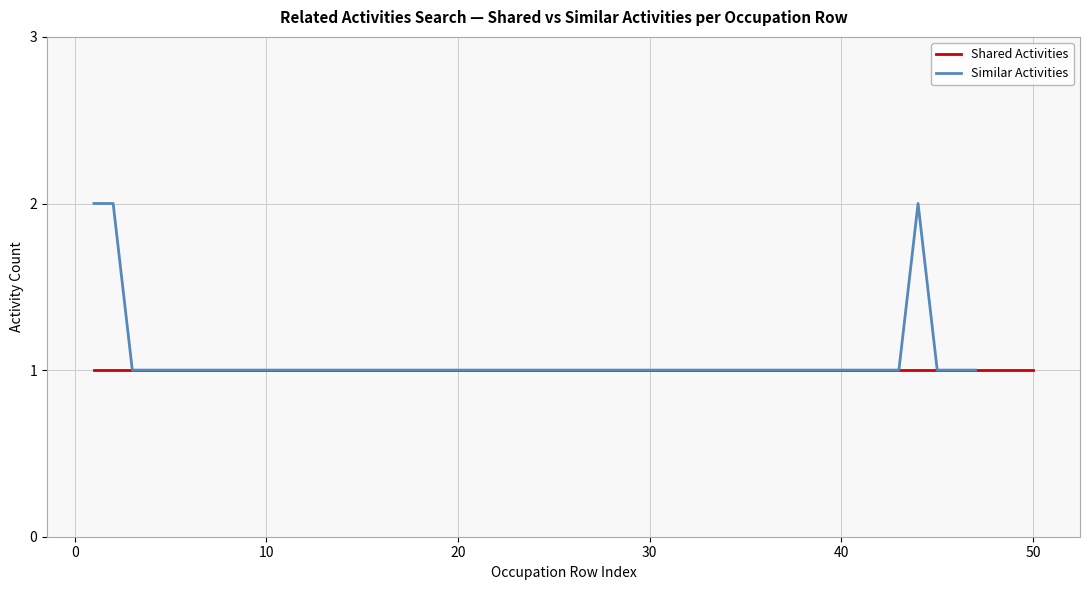

What is the sum of the Shared Activities values at Job Zone 4 and Job Zone 5?

2